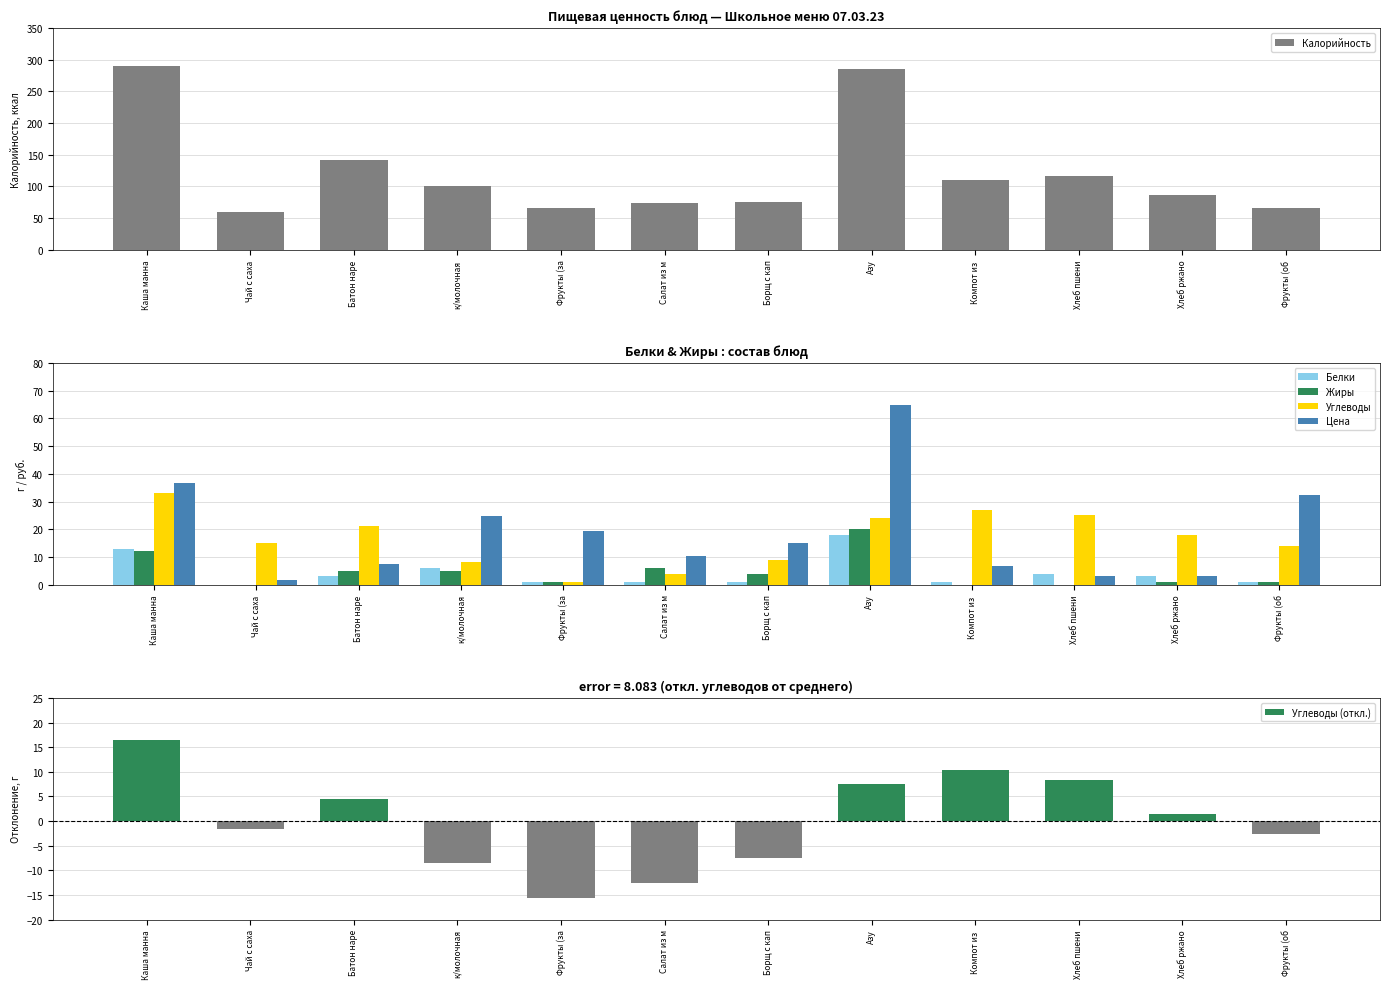

Rank the categories by Цена value from lowest to highest.

Чай с саха, Хлеб ржано, Хлеб пшени, Компот из , Батон наре, Салат из м, Борщ с кап, Фрукты (за, к/молочная, Фрукты (об, Каша манна, Азу